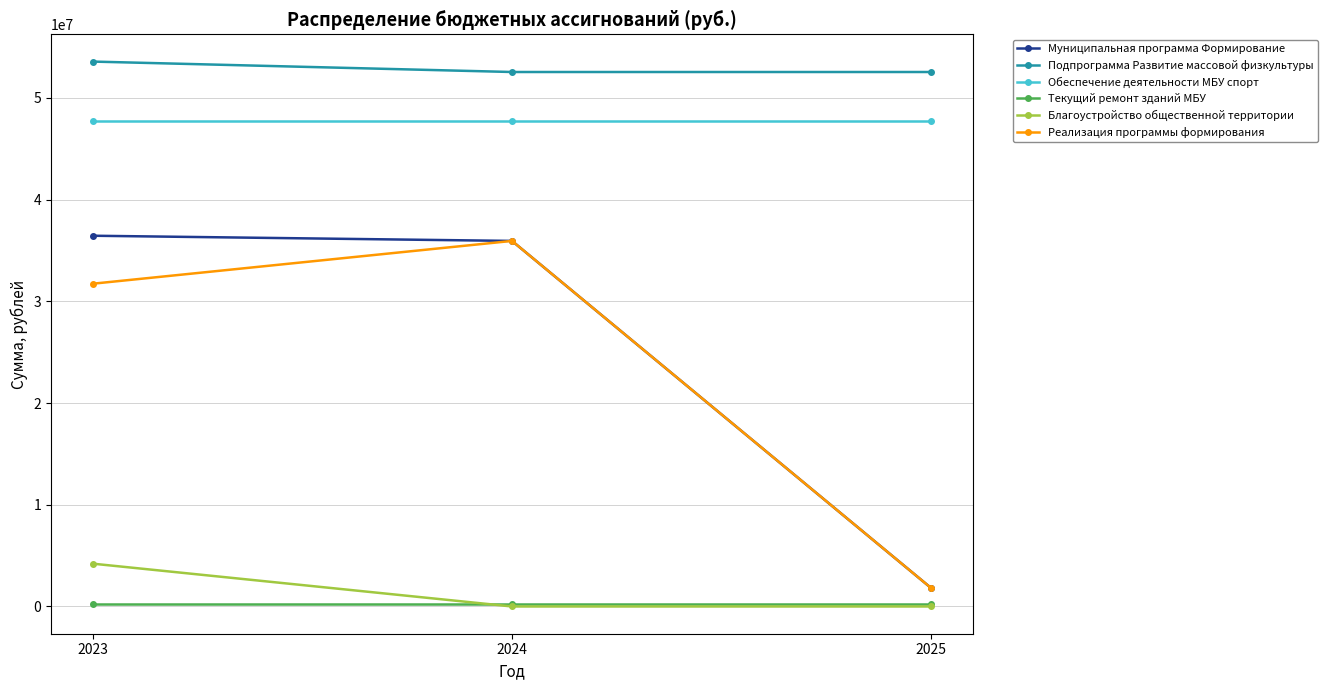

Which series has the largest range (max minus min)?

Муниципальная программа Формирование